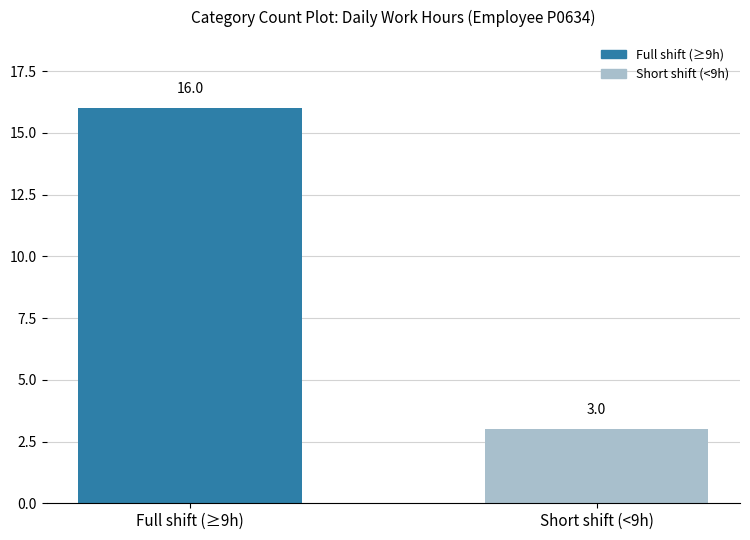

The value at Full shift (≥9h) is 16. True or false?

True